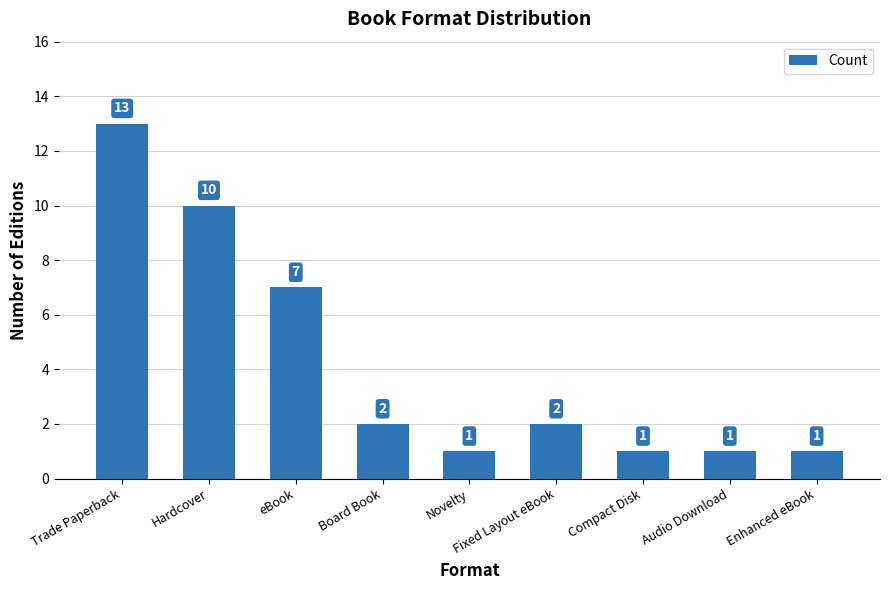

Reading right to left, what are all the values shown in this chart?

Enhanced eBook=1	Audio Download=1	Compact Disk=1	Fixed Layout eBook=2	Novelty=1	Board Book=2	eBook=7	Hardcover=10	Trade Paperback=13